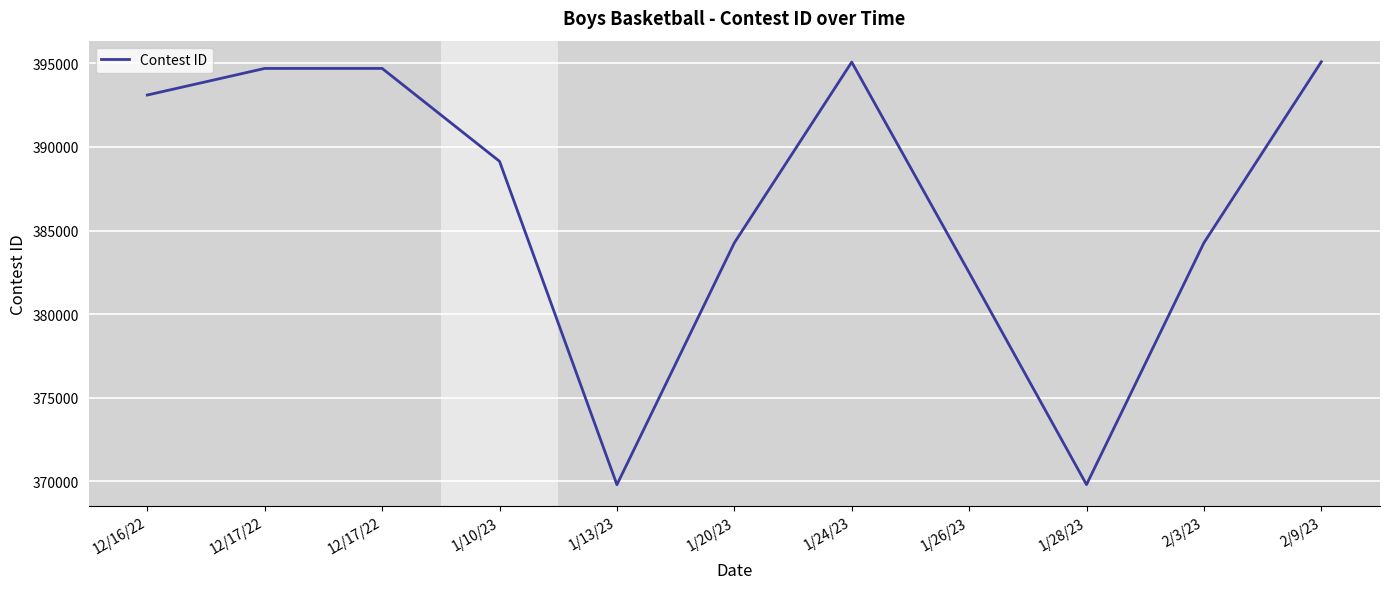

What is the difference between the maximum and minimum values?

25284